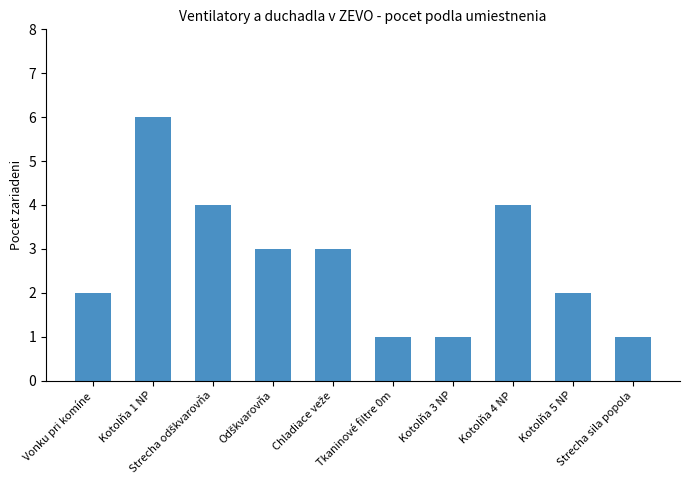

What is the difference between the maximum and second lowest values?

5